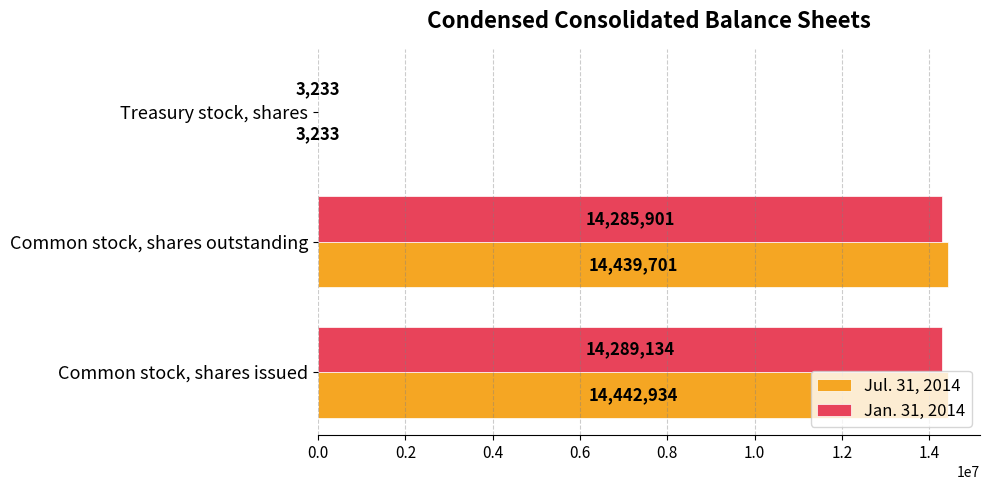

Is the value of Jul. 31, 2014 at Common stock, shares issued greater than the value of Jan. 31, 2014 at Common stock, shares outstanding?

Yes